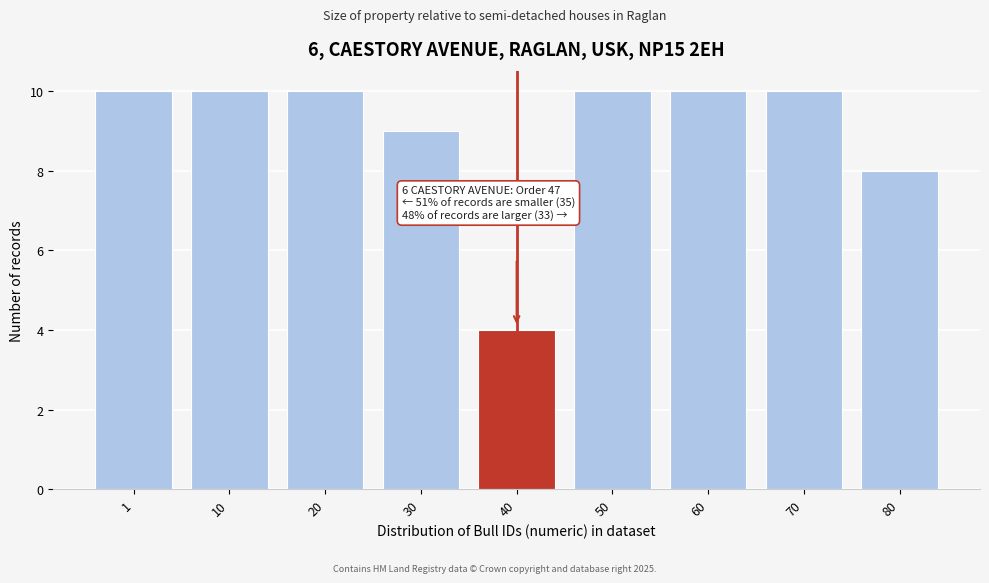

Reading right to left, list all the values displayed in this chart.

8	10	10	10	4	9	10	10	10